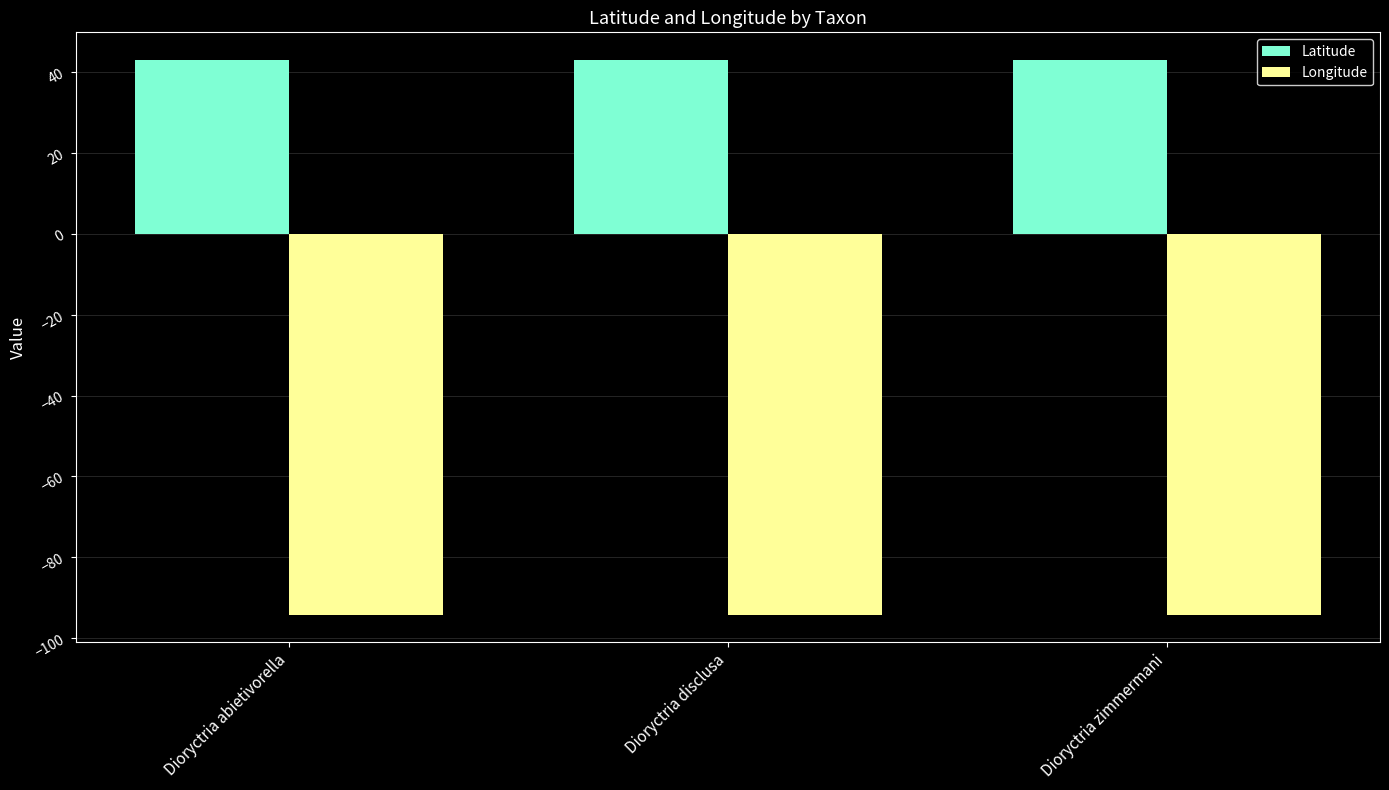

Reading right to left, list all the values displayed in this chart.

Latitude: Dioryctria zimmermani=43.1	Dioryctria disclusa=43.1	Dioryctria abietivorella=43.1
Longitude: Dioryctria zimmermani=-94.2	Dioryctria disclusa=-94.2	Dioryctria abietivorella=-94.2